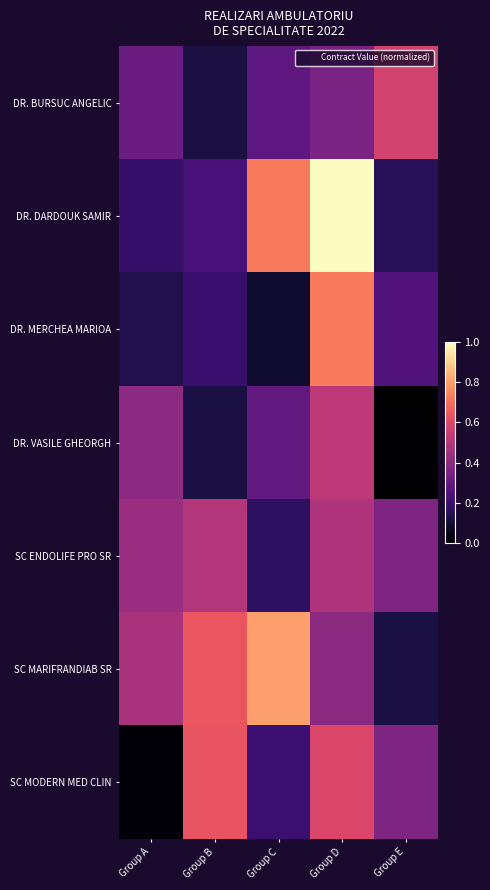

At which category does the chart reach its peak across all series?

Group D